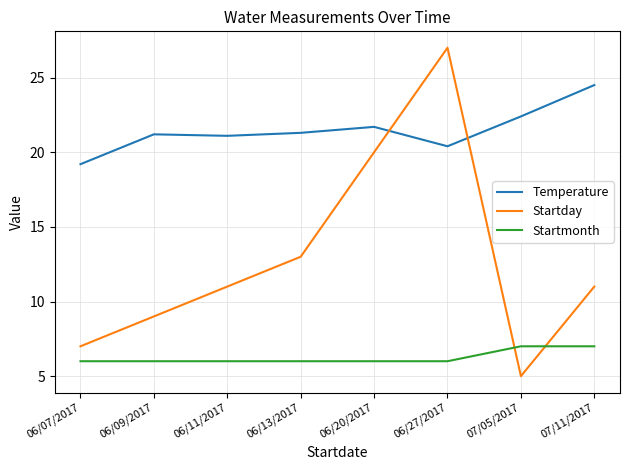

Rank the series by their average value, from lowest to highest.

Startmonth, Startday, Temperature